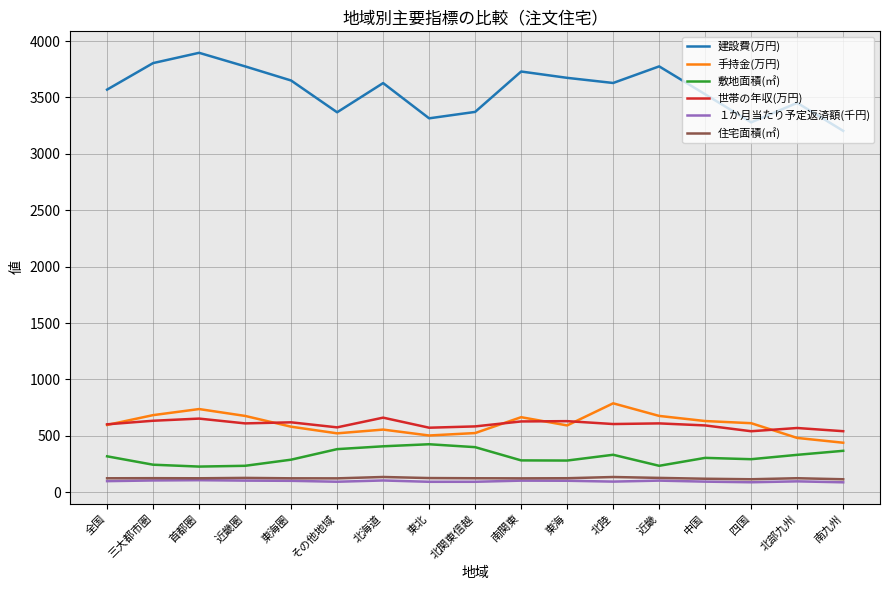

Does the chart have visible grid lines?

Yes